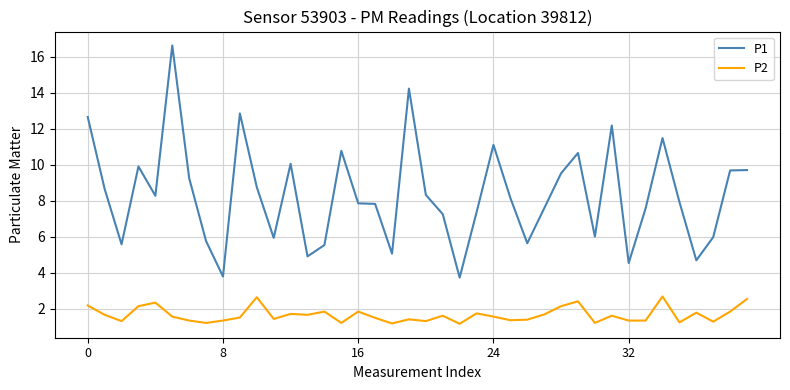

List the series in order of their peak value, lowest first.

P2, P1